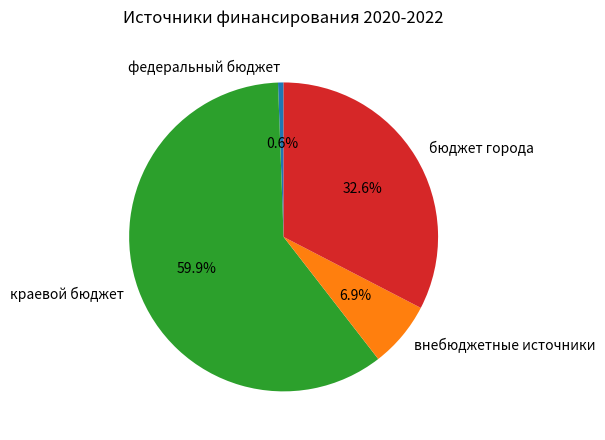

What portion of the pie excludes бюджет города?

67.4%